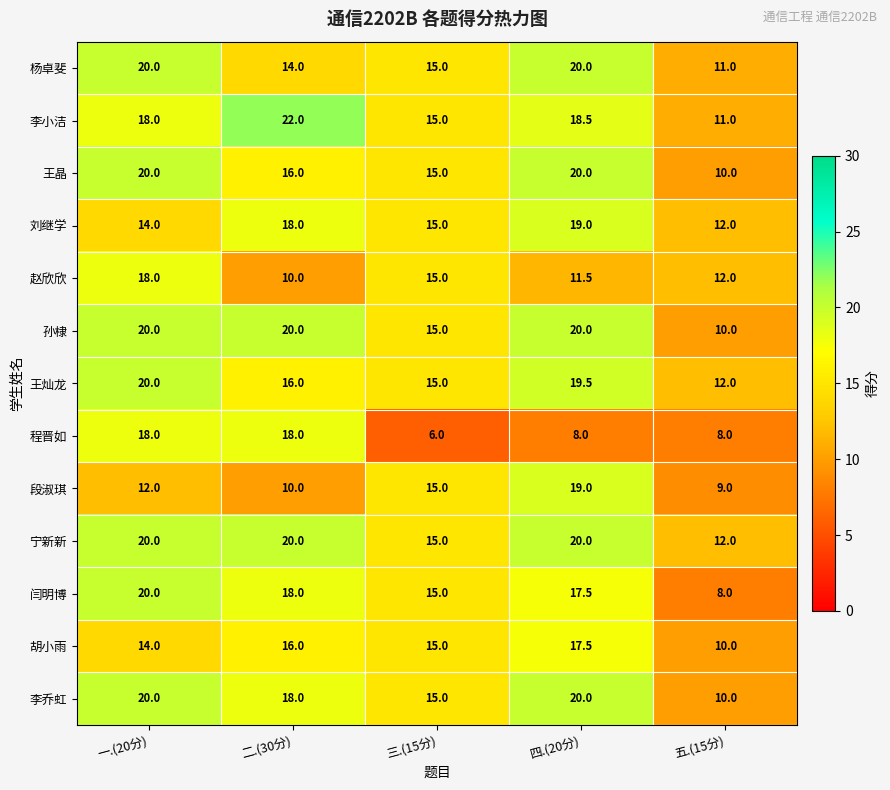

Which category has the lowest value across all series?

三.(15分)